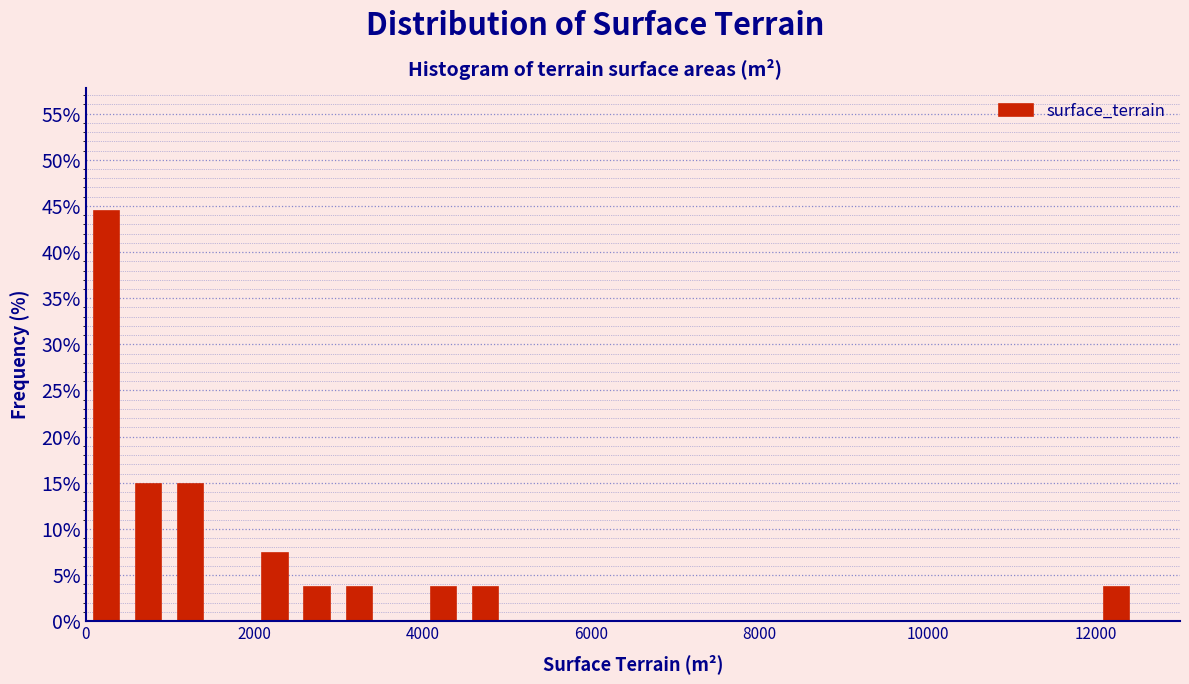

Around what value on the x-axis is the tallest bar? Give the approximate position of its centre, as read against the axis.

200